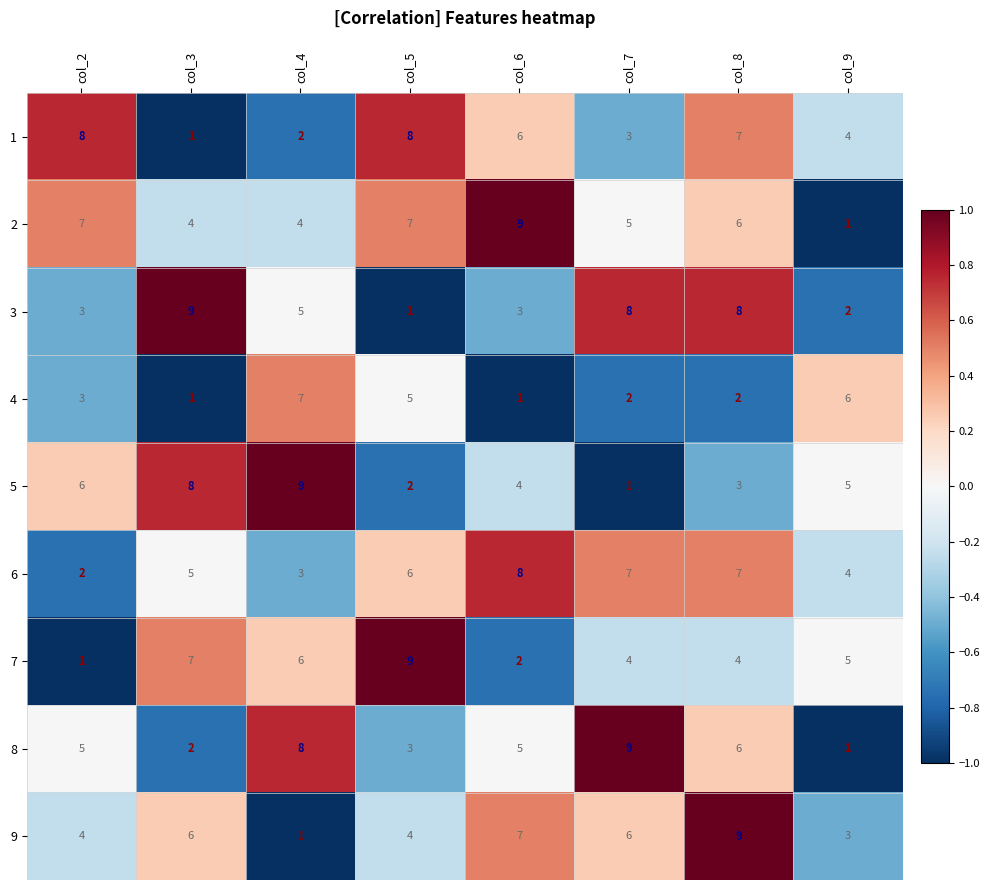

How many distinct data groups are displayed?

9